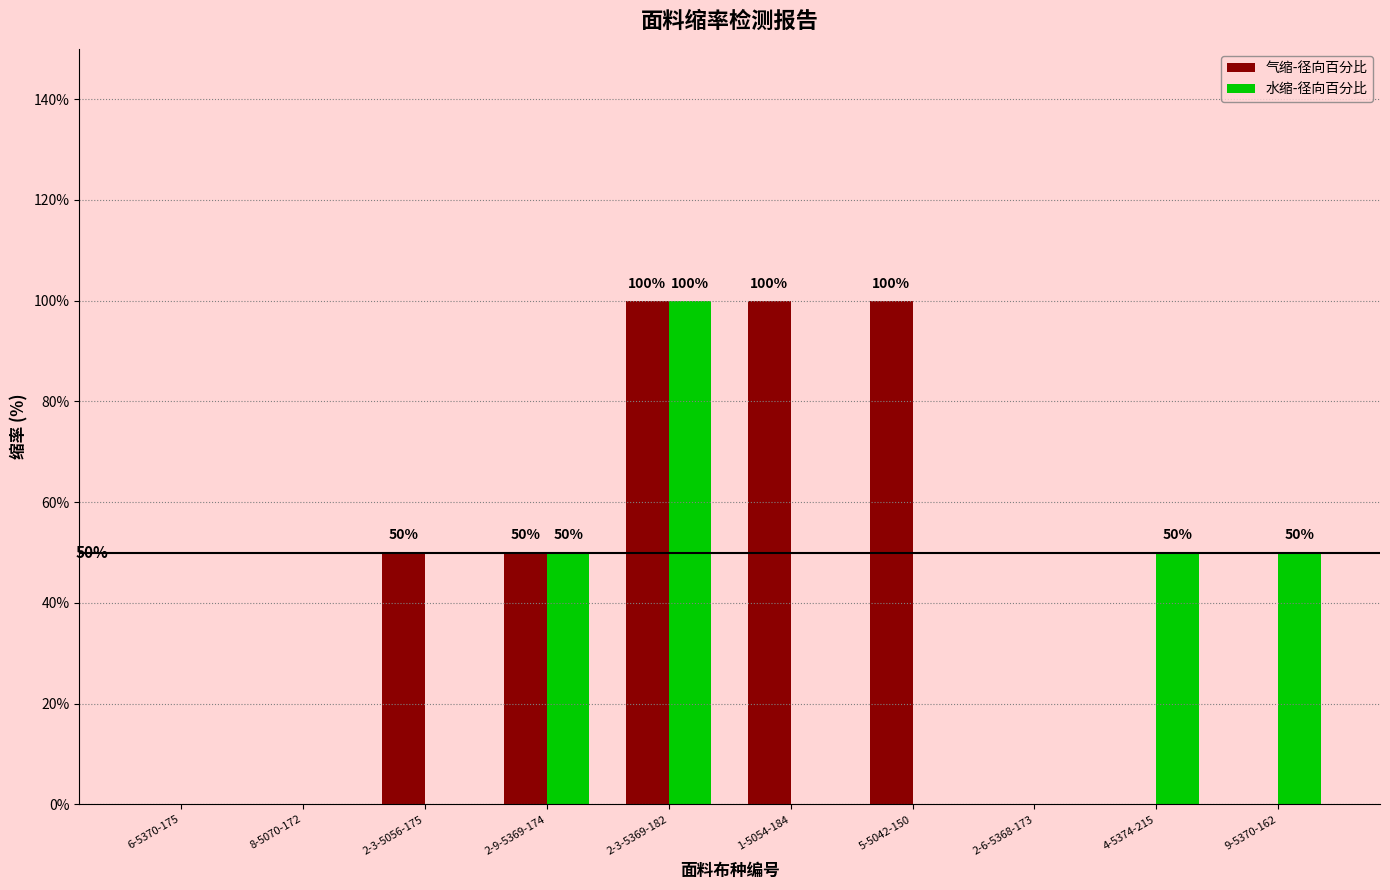

What is the sum of all 水缩-径向百分比 values?

2.5